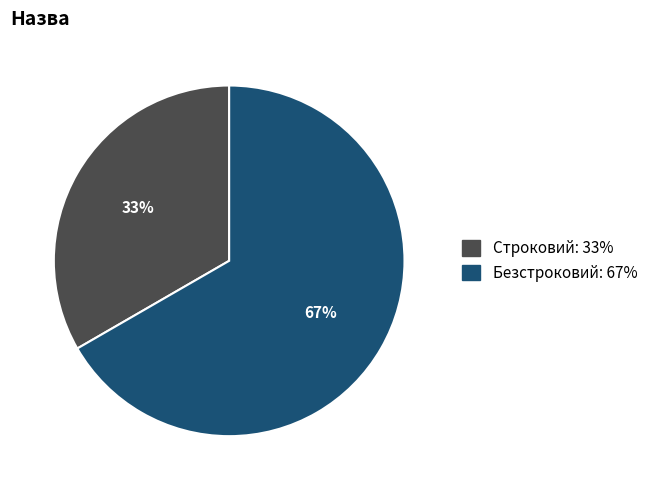

Combined, do Безстроковий and Строковий account for over 50%?

Yes